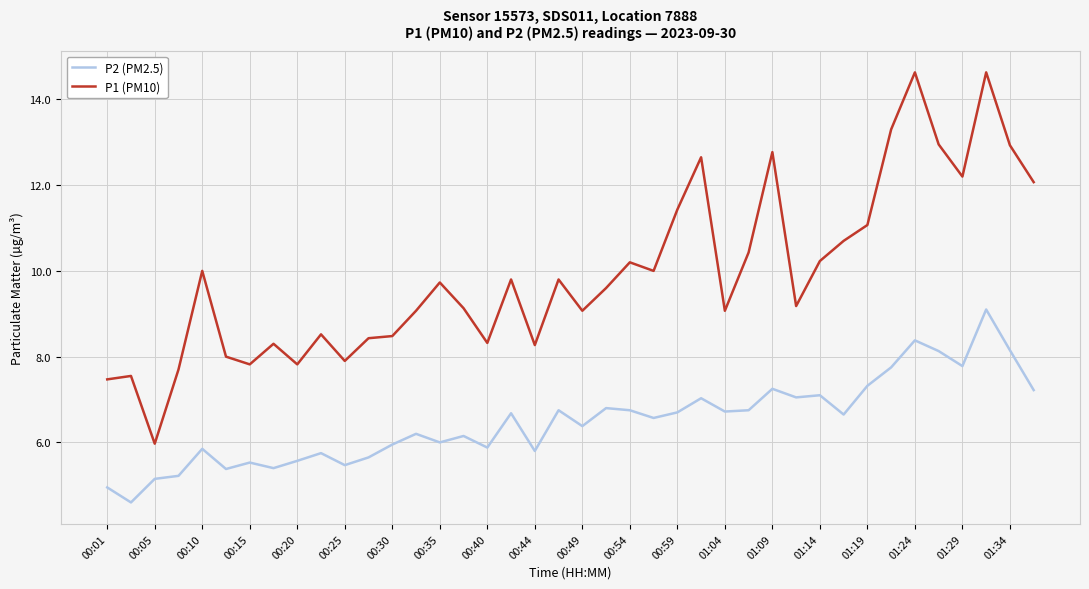

How many lines are shown in the chart?

2